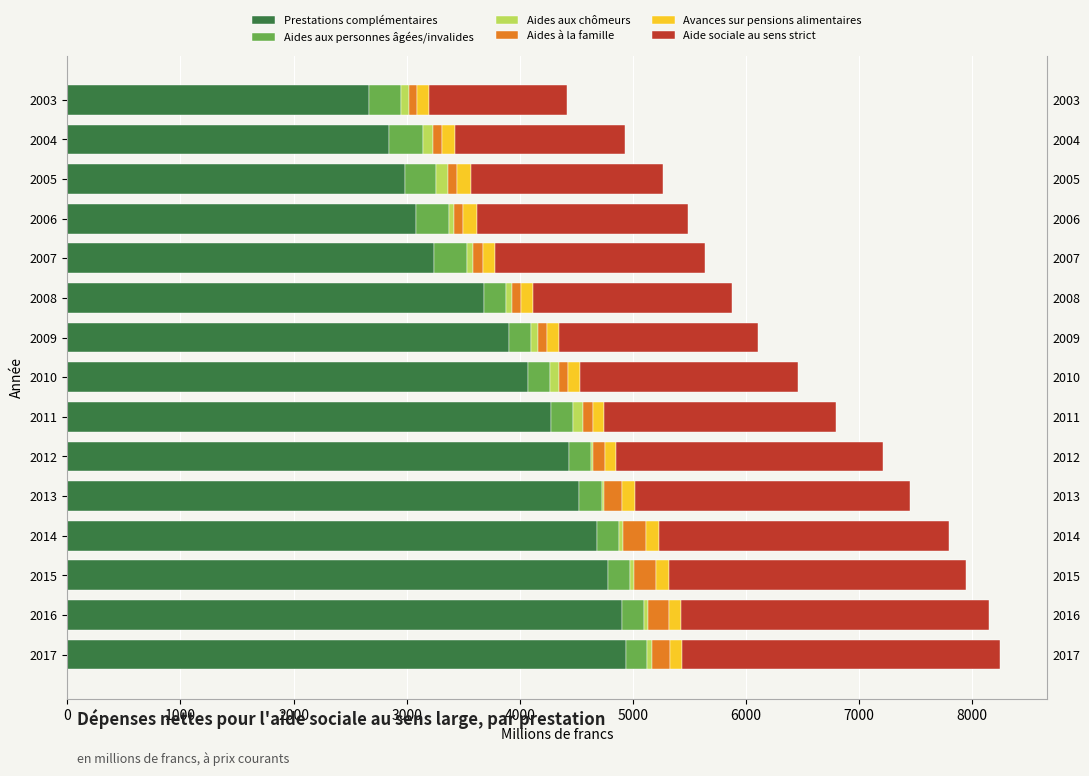

Between 2012 and 2003, which is larger?

2012